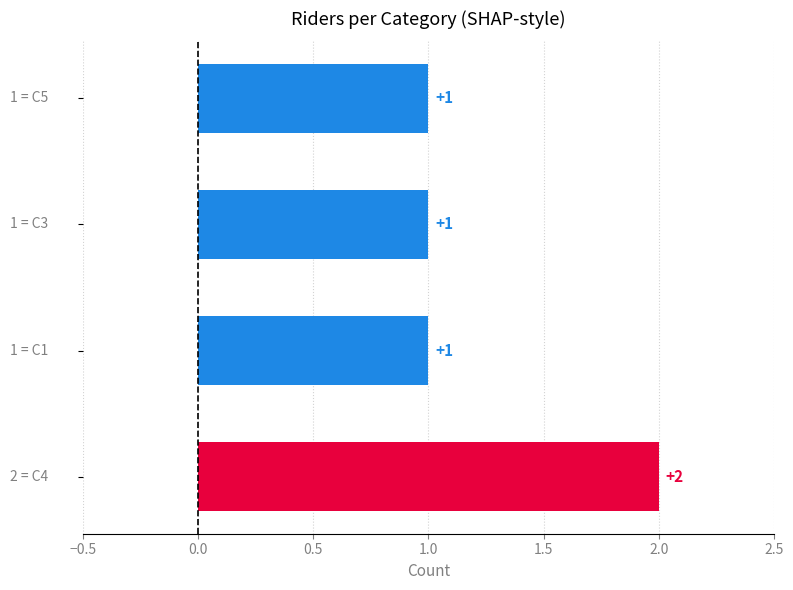

What is the maximum value shown in the chart?

2